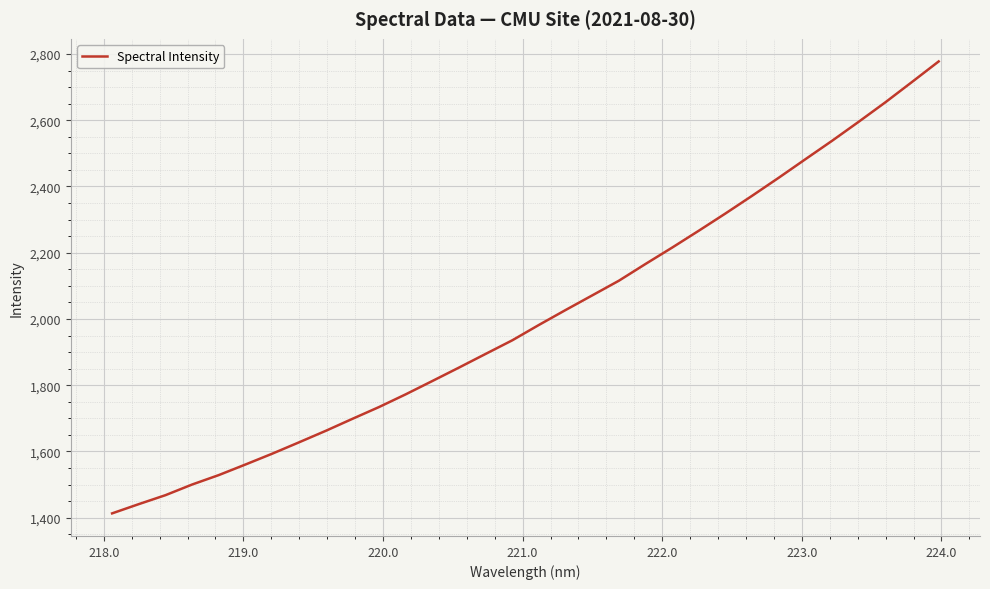

What is the difference between the maximum and minimum values?

1364.5